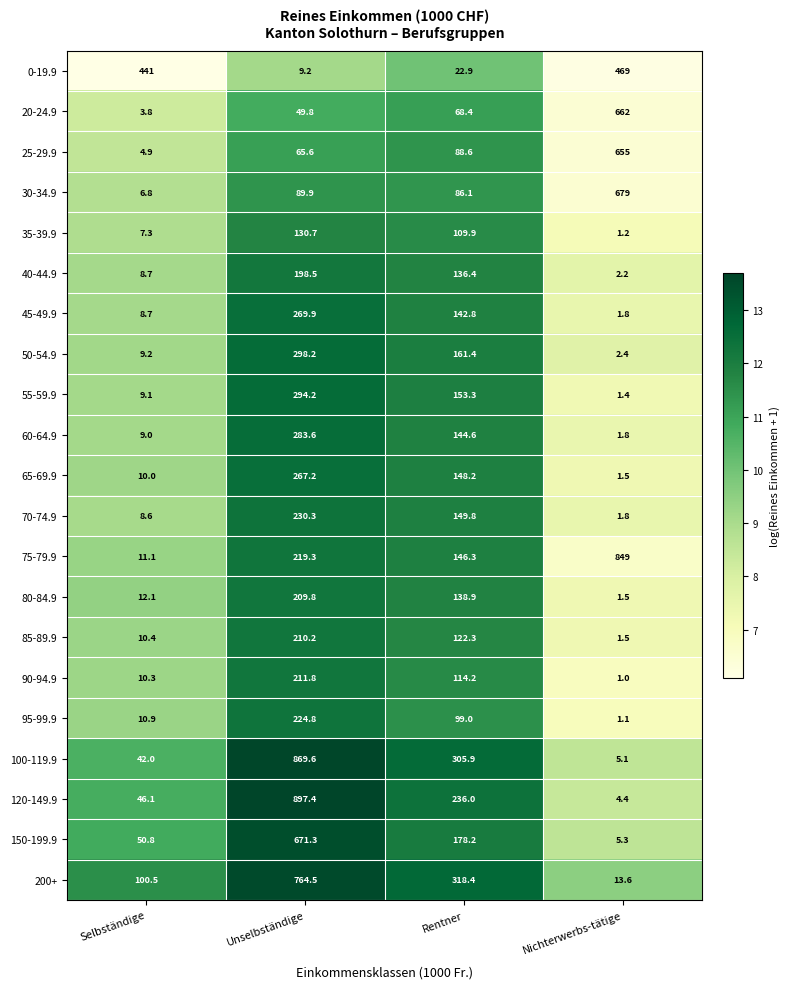

True or false: 65-69.9 has a value of 79.8 at Unselbständige.

False